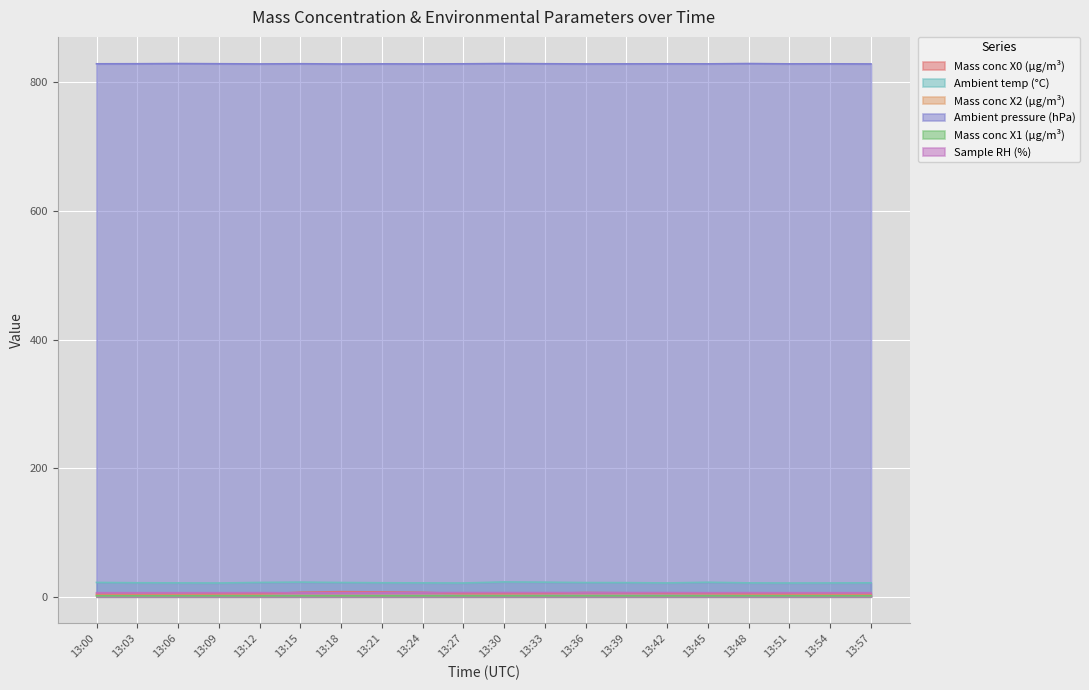

What is the difference between the maximum and minimum values in the Mass conc X1 (μg/m³) series?

0.1